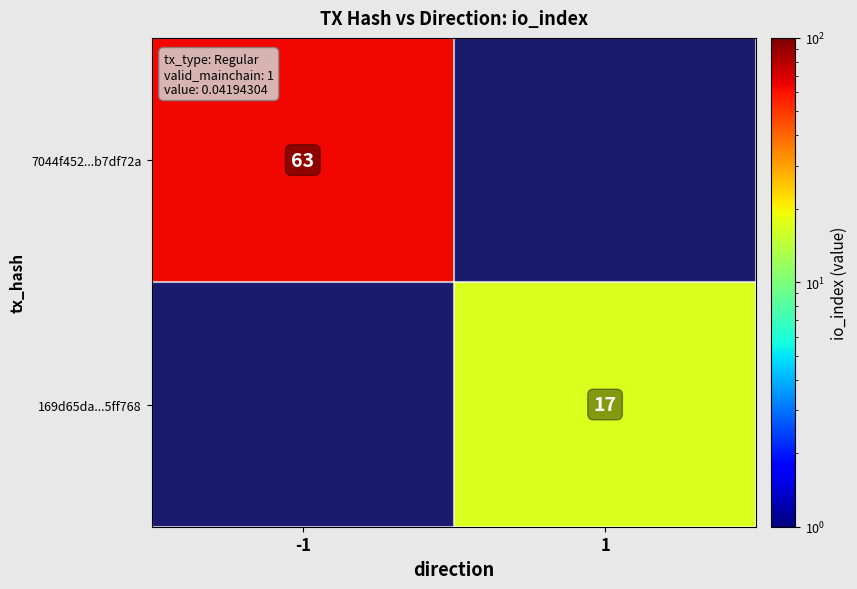

Which has a higher value, -1 or 1?

1